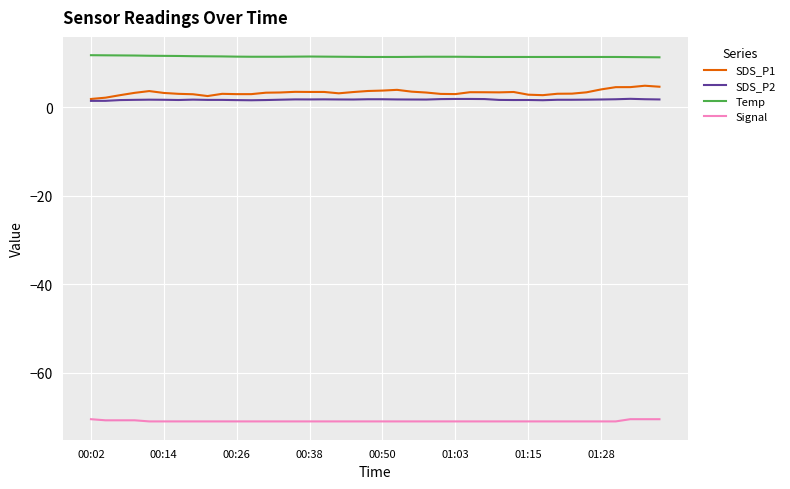

Does the chart display data point markers on the line(s)?

No